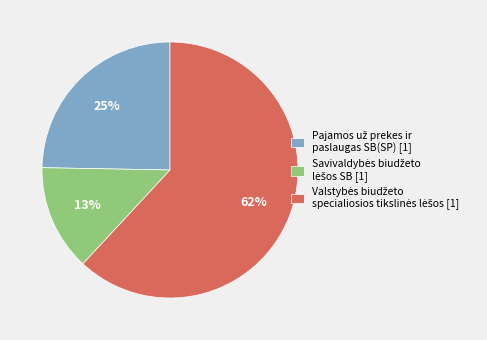

To the nearest percent, what is the average slice percentage?

33%